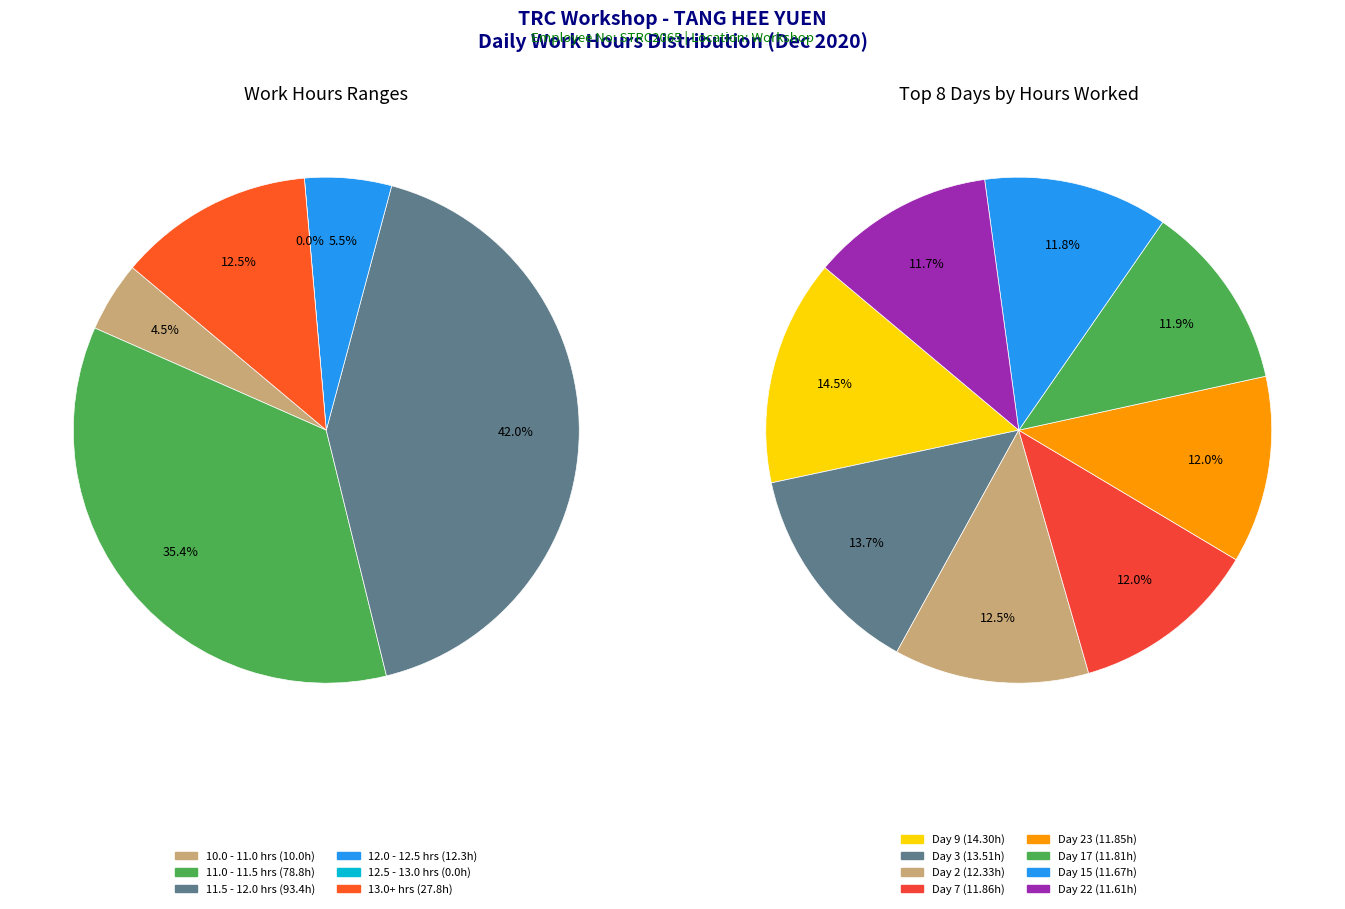

Is there a majority slice in this chart?

No